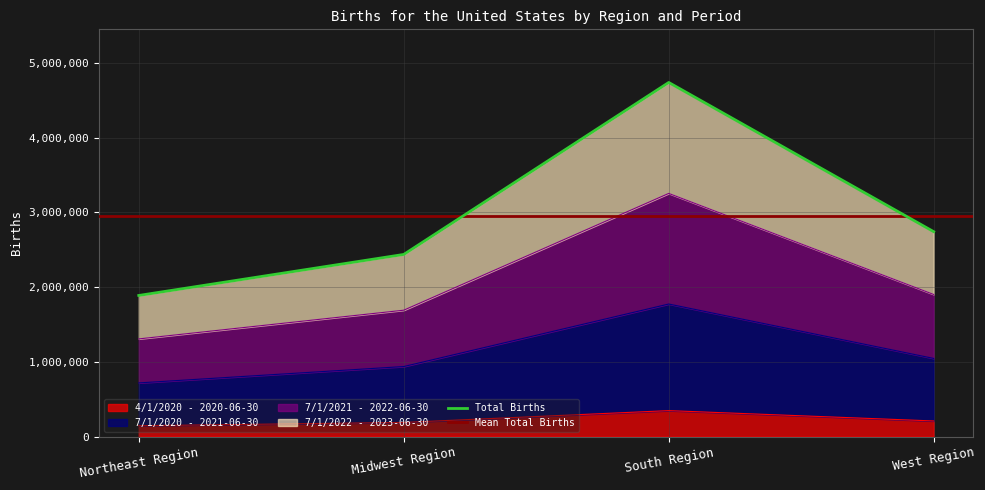

The 4/1/2020 - 2020-06-30 series shows 146099 at Northeast Region. True or false?

True